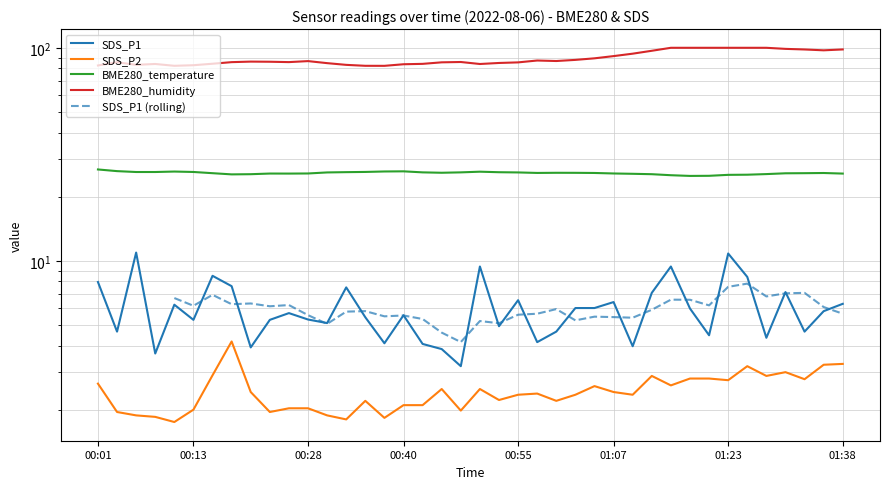

The value of BME280_temperature at 00:53 is 16.7. True or false?

False